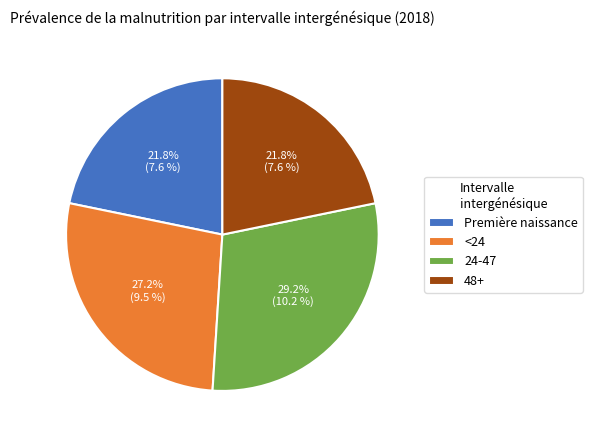

To the nearest percent, what is the combined percentage of <24 and 24-47?

56%